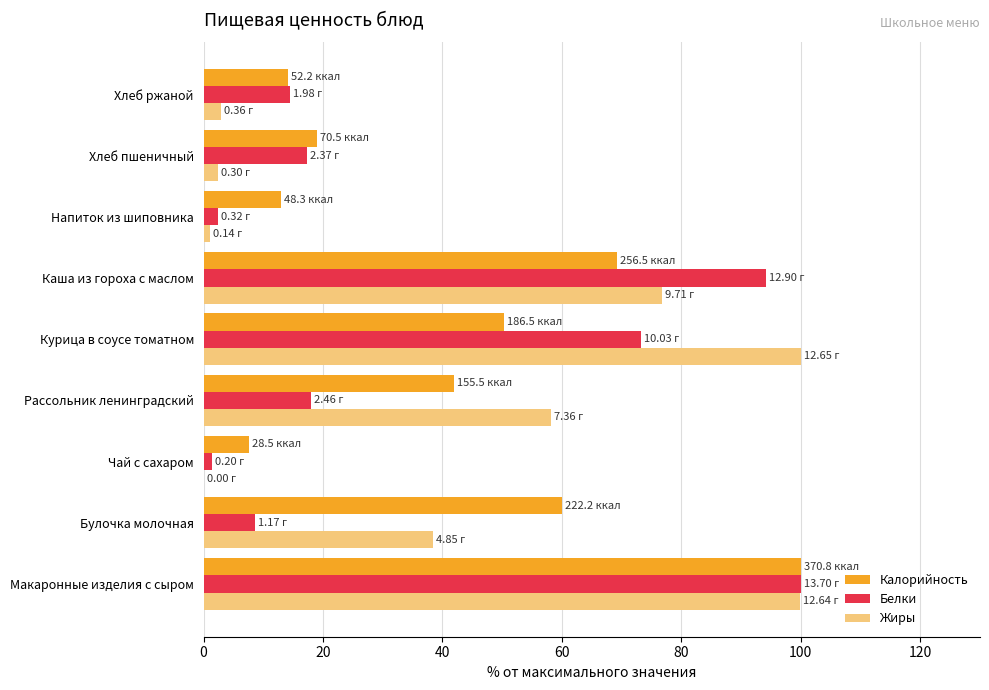

What is the greatest value displayed?

100.0